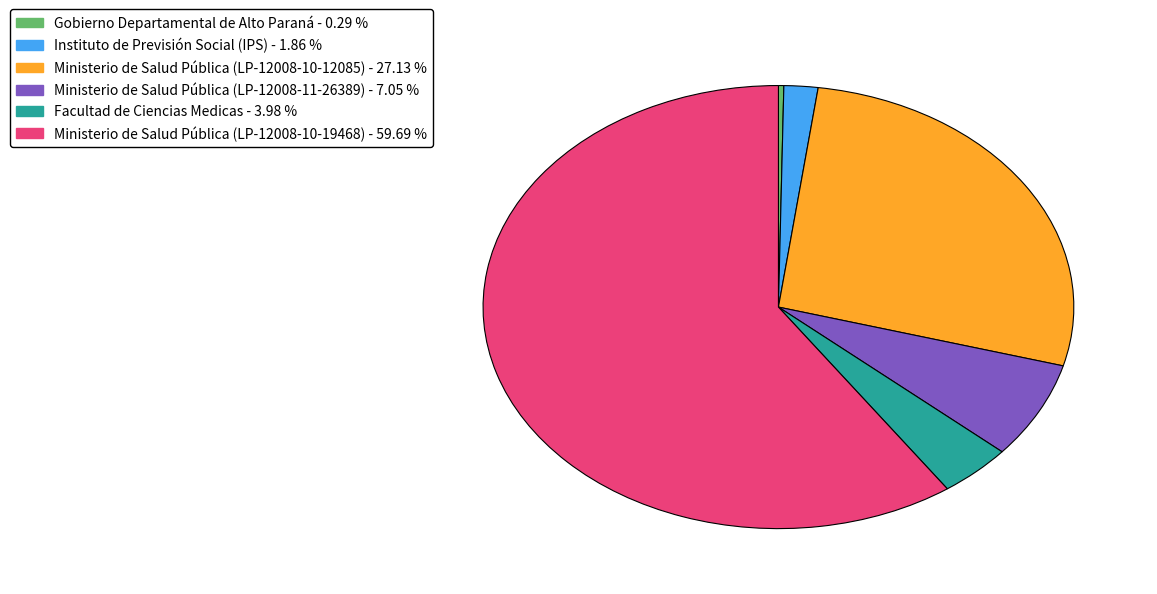

Which category accounts for the majority?

Ministerio de Salud Pública (LP-12008-10-19468)